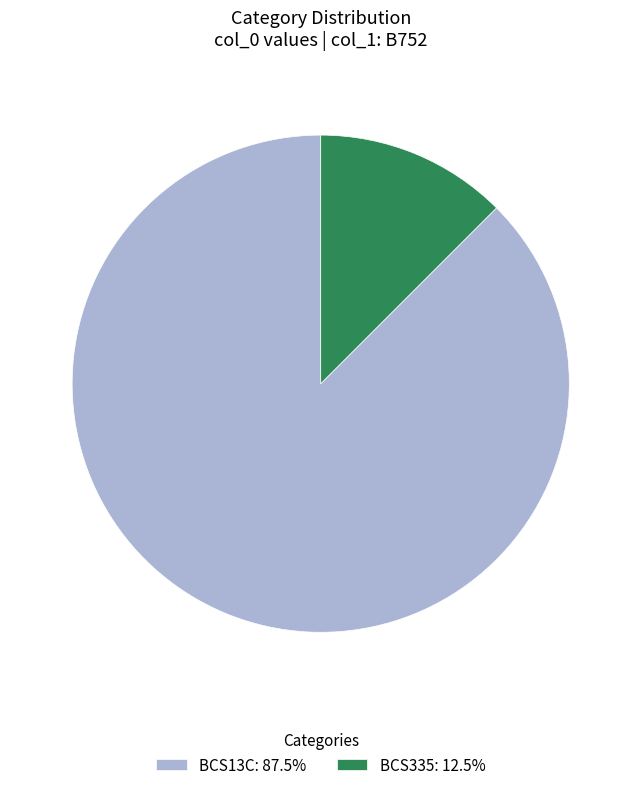

Combined, do BCS13C: 87.5% and BCS335: 12.5% account for over 50%?

Yes